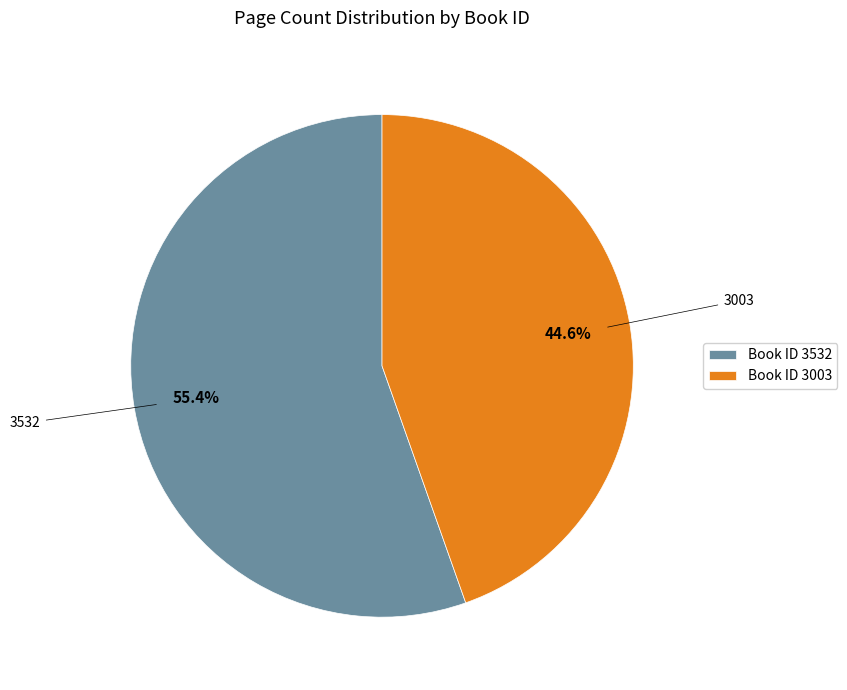

To the nearest percent, what is the average slice percentage?

50%